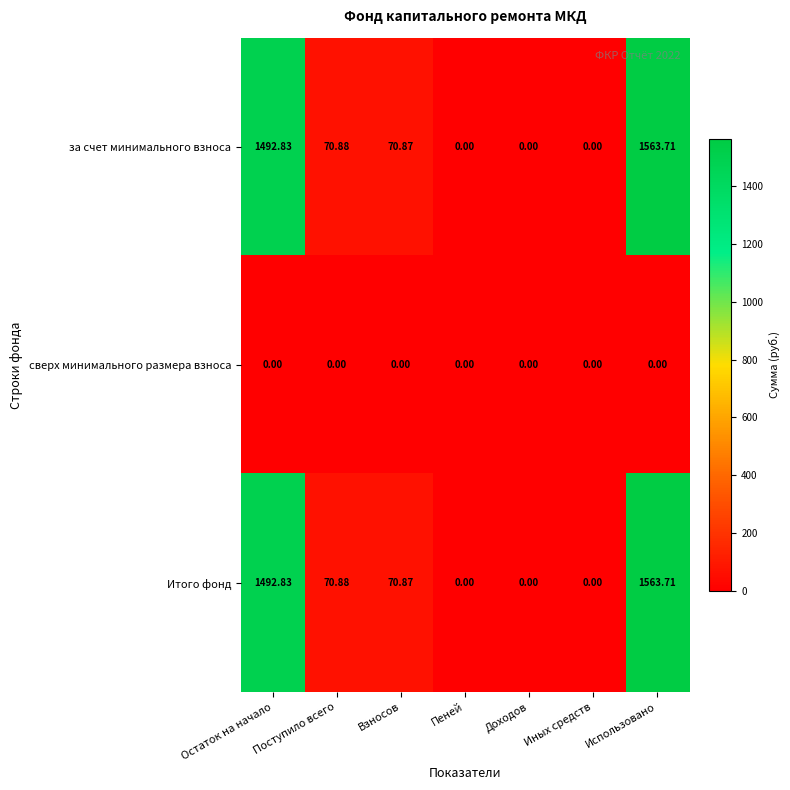

Is the value of Итого фонд at Остаток на начало greater than the value of за счет минимального взноса at Доходов?

Yes